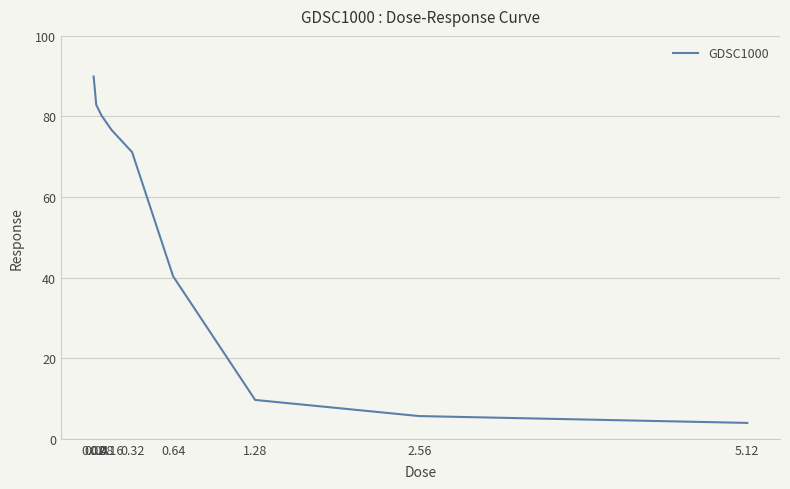

Rank the categories by value from lowest to highest.

5.12, 2.56, 1.28, 0.64, 0.32, 0.16, 0.08, 0.04, 0.02